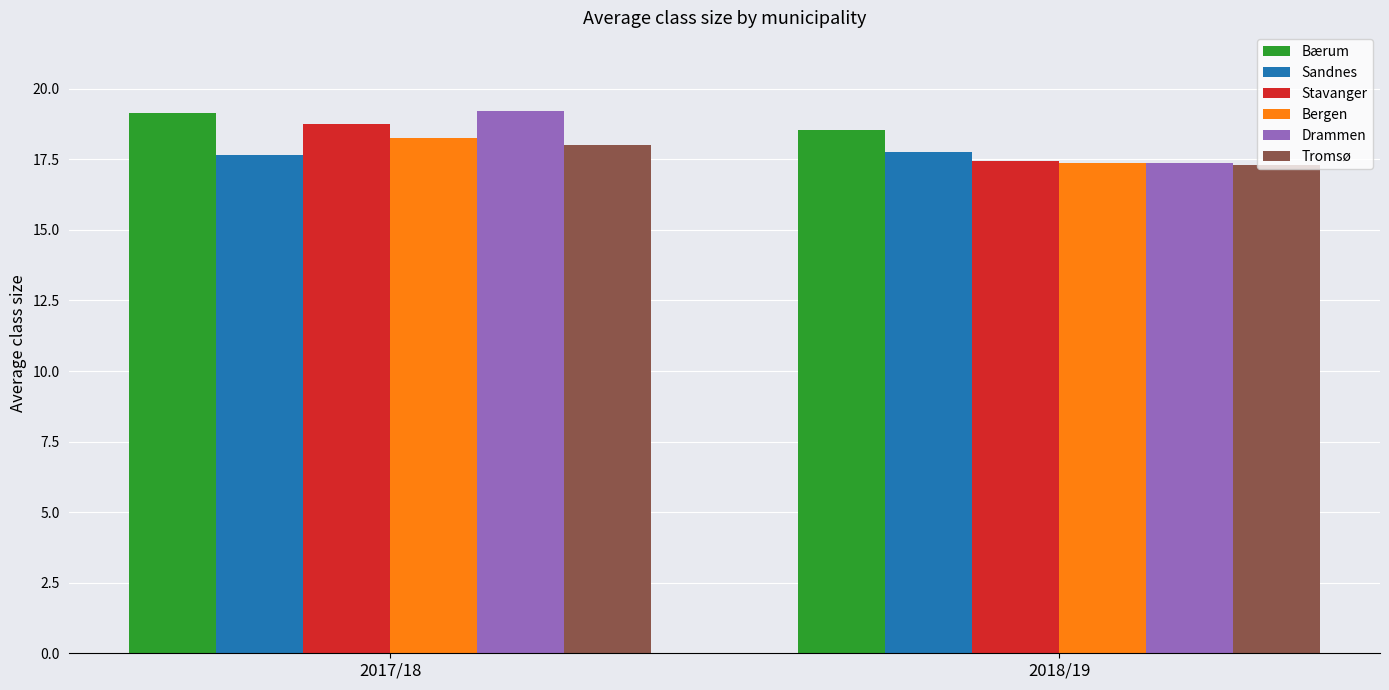

At which label does Bærum reach its peak?

2017/18